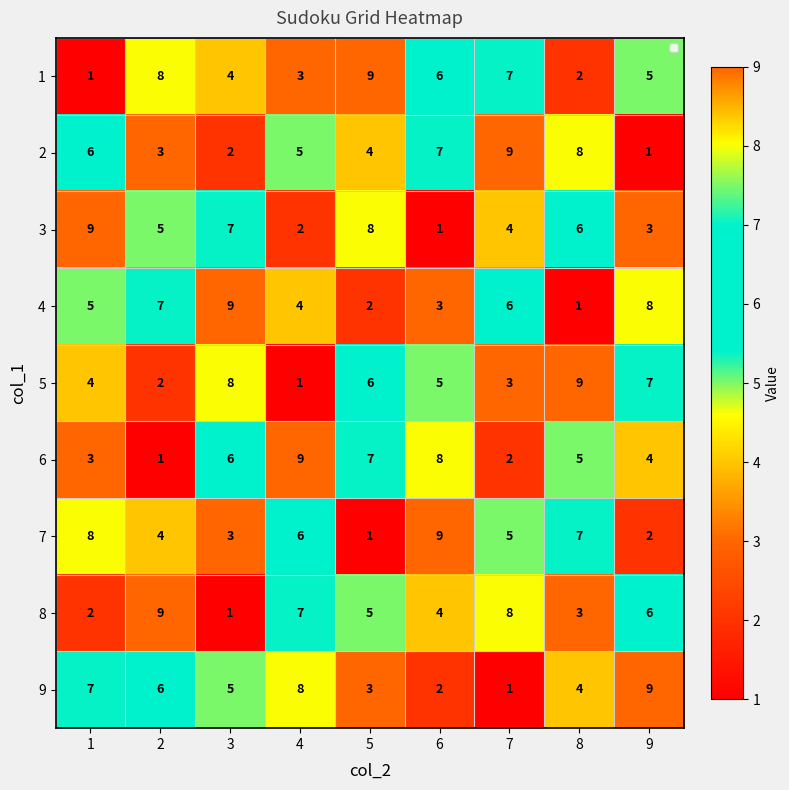

What is the total value across all series at 2?

45